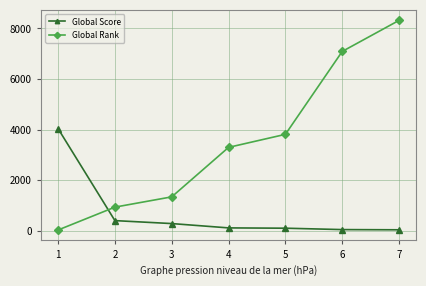

True or false: Global Rank has more than 2 points higher than both neighbors.

False